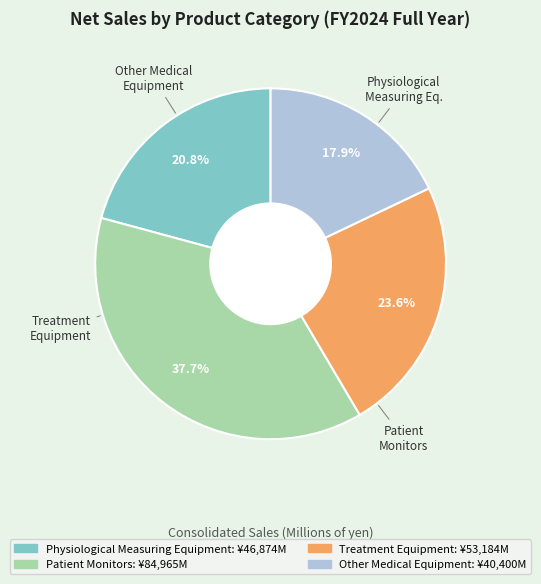

What percentage is NOT represented by Other Medical Equipment?

82.1%